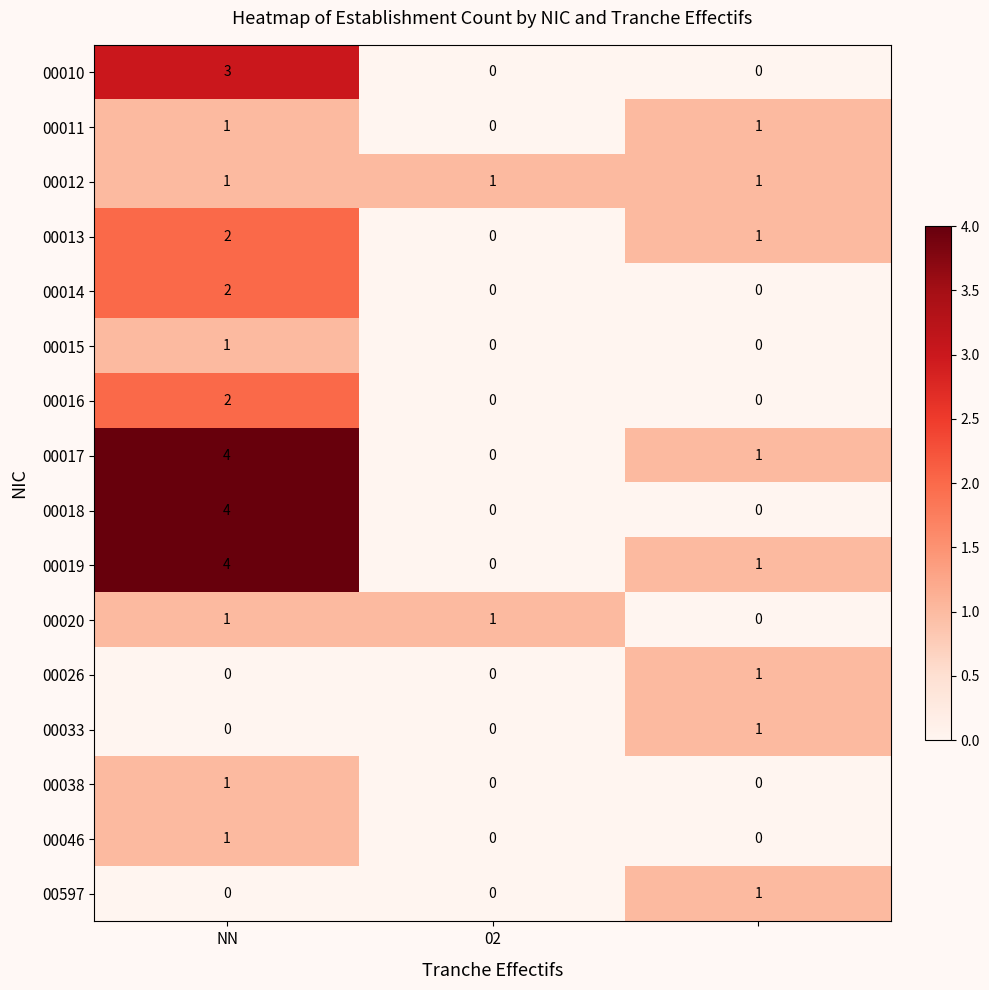

Count the 00013 values in the range 0 to 2.

3